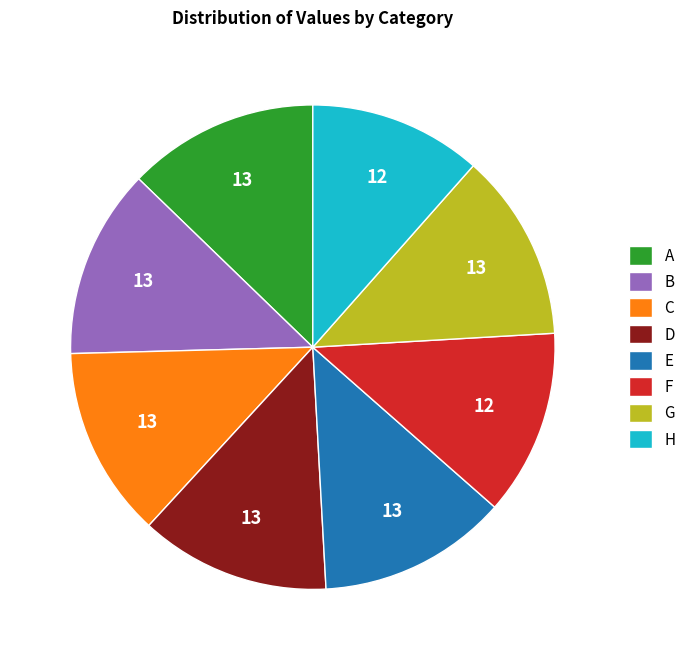

Is A the majority of the pie?

No